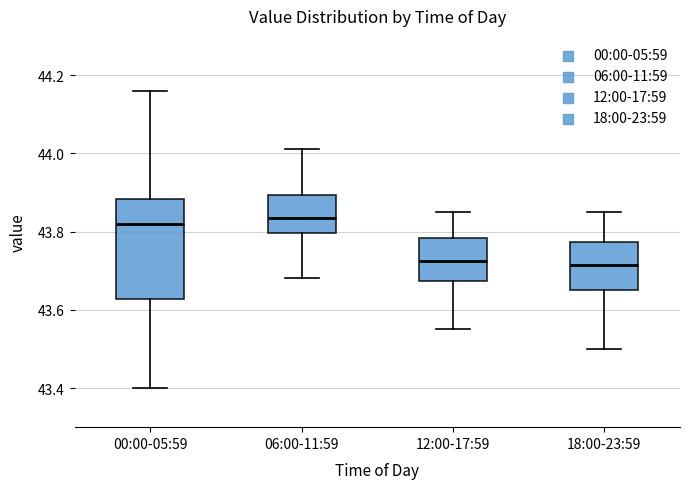

Where does the median line of the box for 12:00-17:59 sit on the y-axis? The values are not printed on the chart, so give them approximately, as read against the axis.

43.72